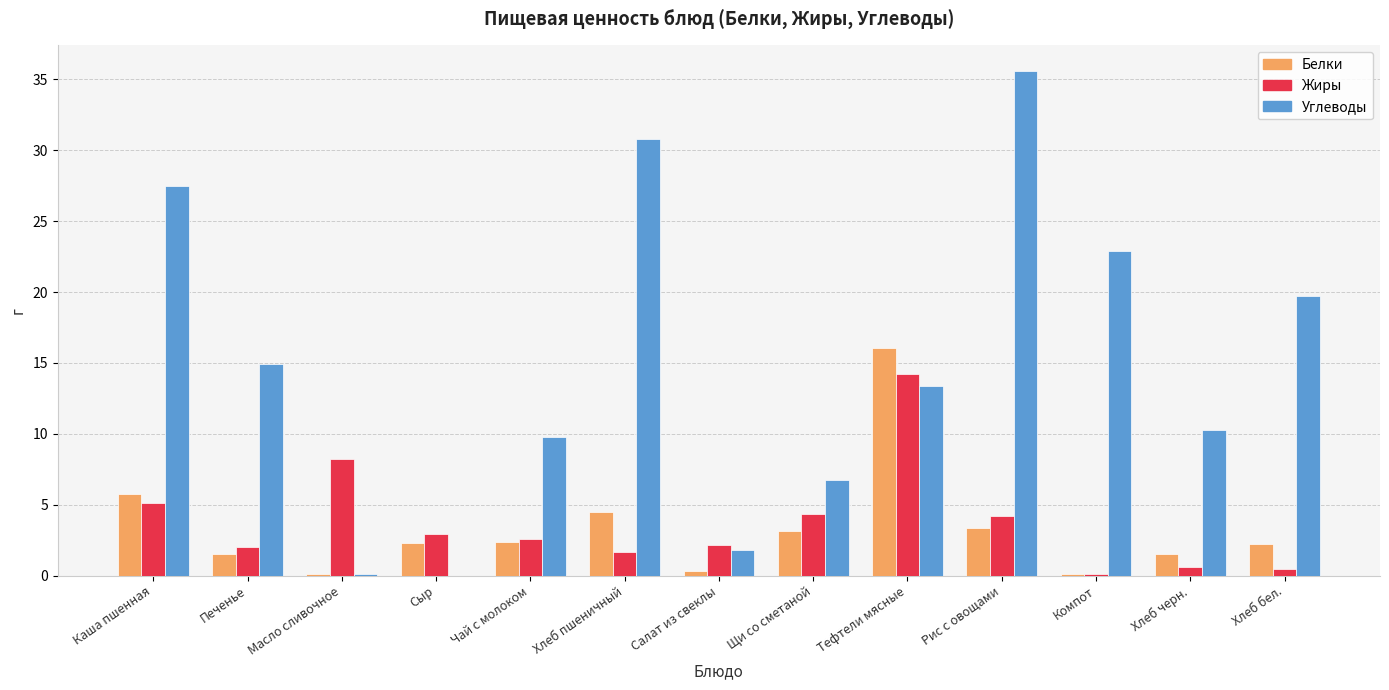

What is the greatest value displayed?

35.6